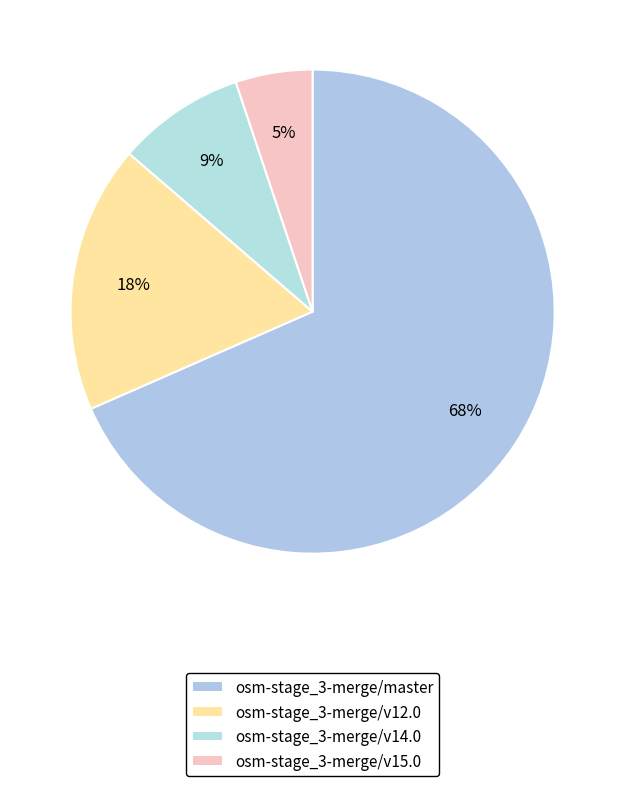

How many slices are in this pie chart?

4